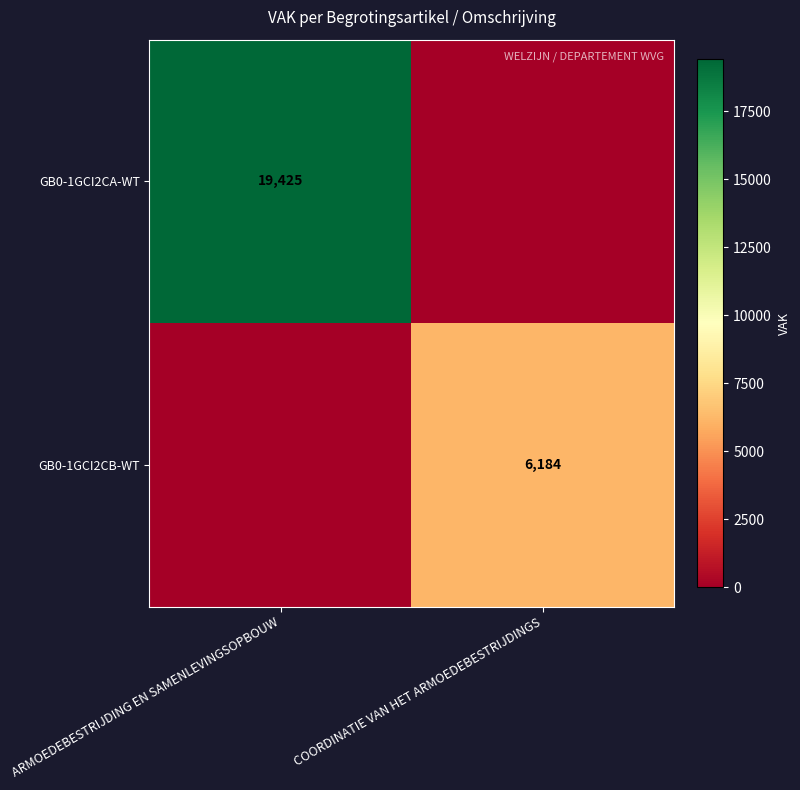

The value of GB0-1GCI2CA-WT at ARMOEDEBESTRIJDING EN SAMENLEVINGSOPBOUW is 12009. True or false?

False